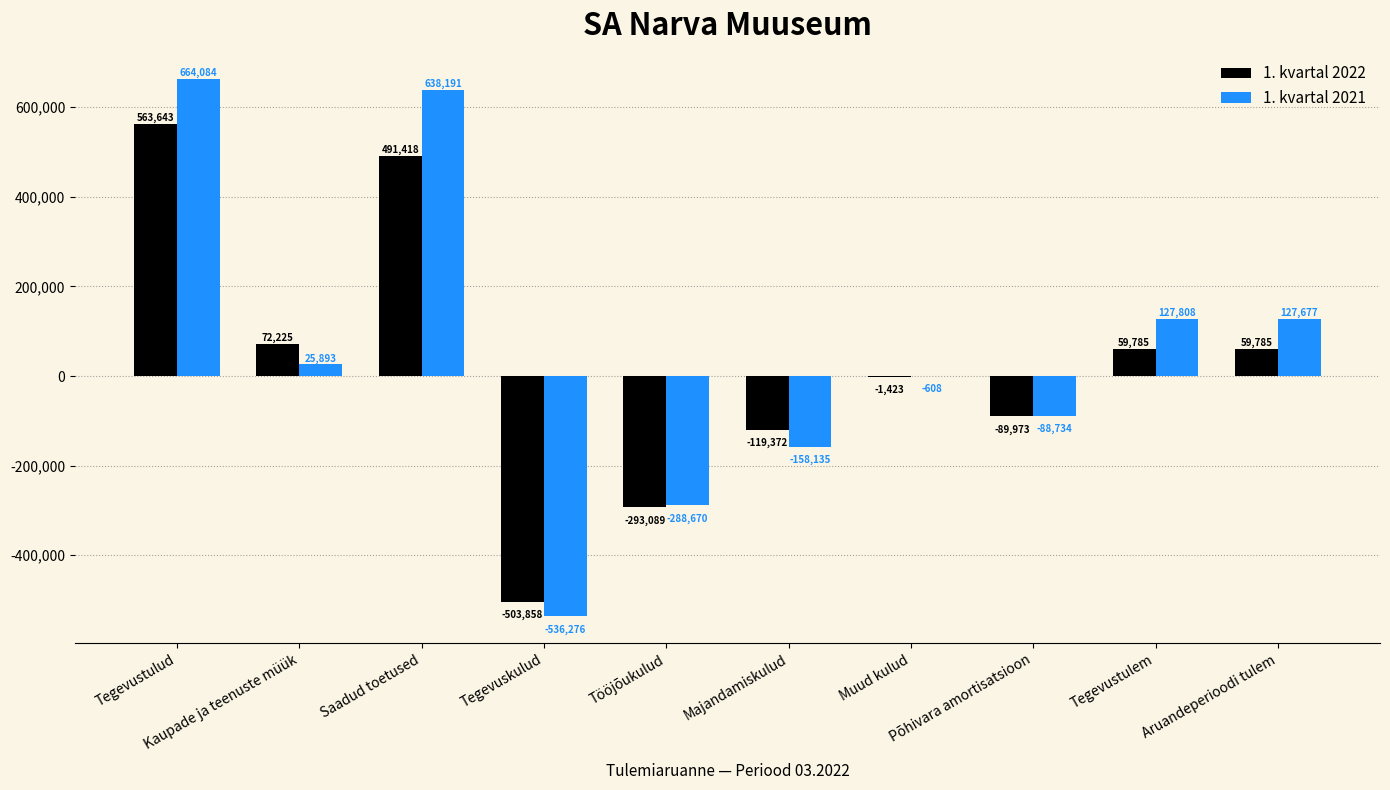

Which series changed the most between Tegevuskulud and Põhivara amortisatsioon?

1. kvartal 2021